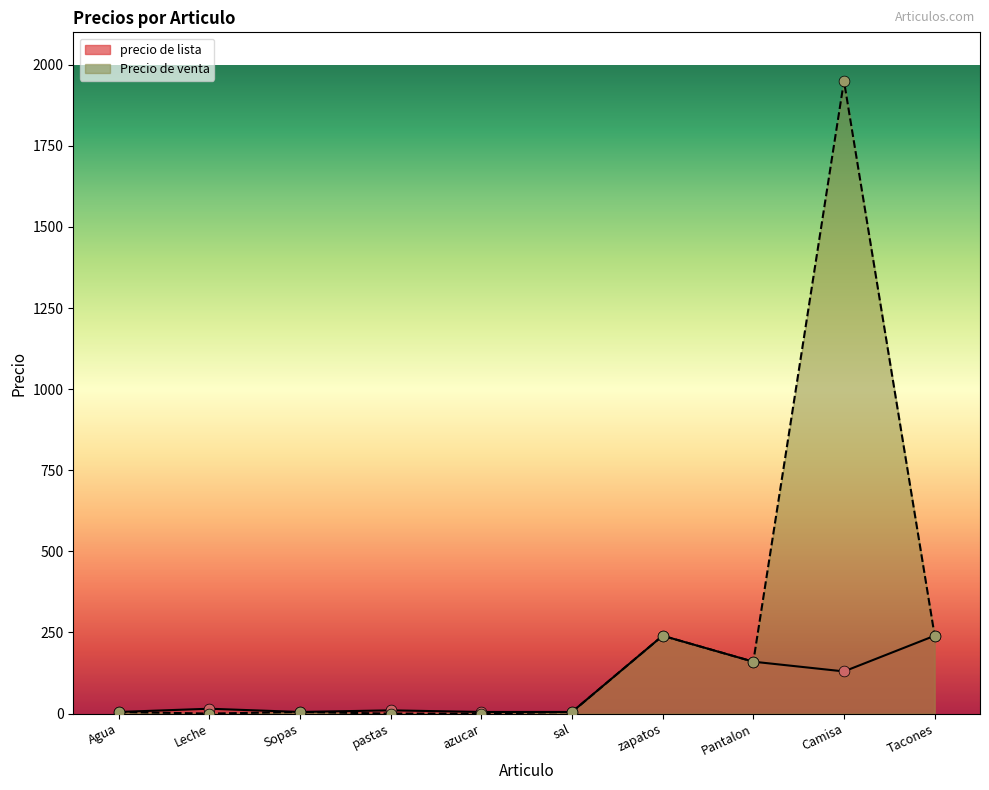

Is the value of precio de lista at pastas greater than the value of Precio de venta at pastas?

Yes